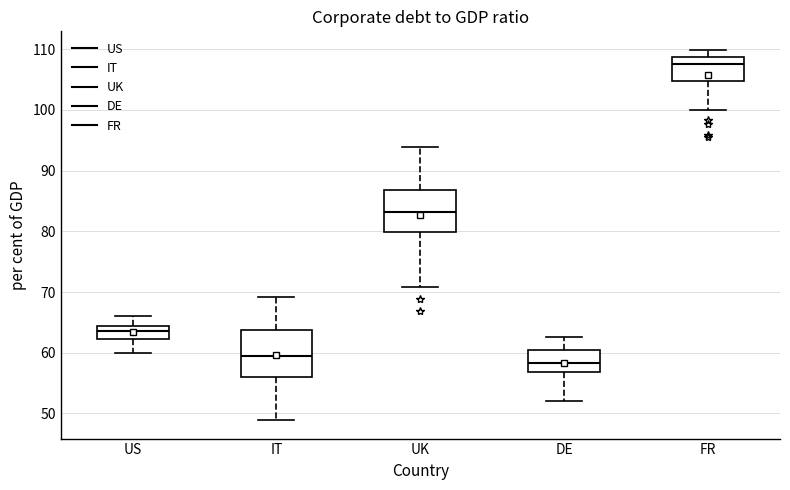

Which box's median line is the highest?

FR